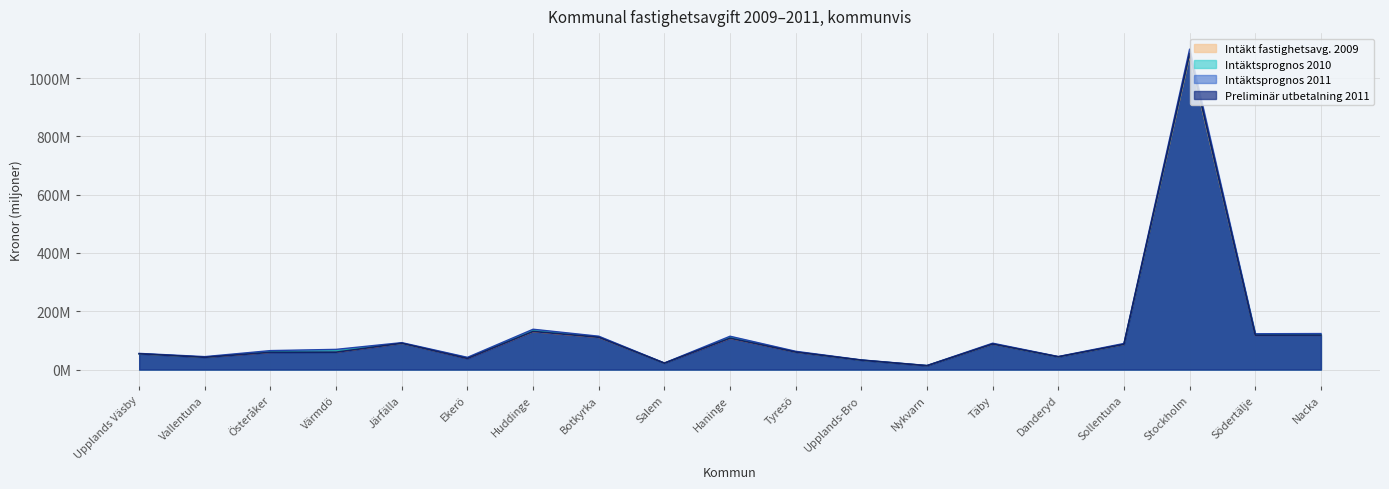

True or false: Preliminär utbetalning 2011 and Intäkt fastighetsavg. 2009 cross at least once.

False